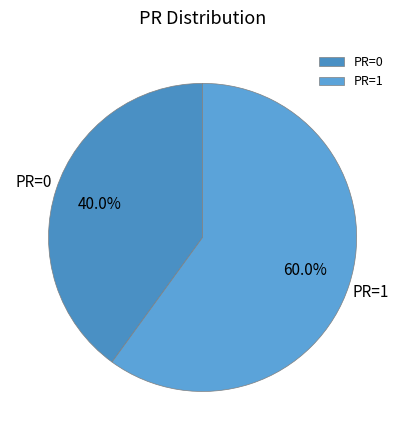

Rank the categories by value from lowest to highest.

PR=0, PR=1